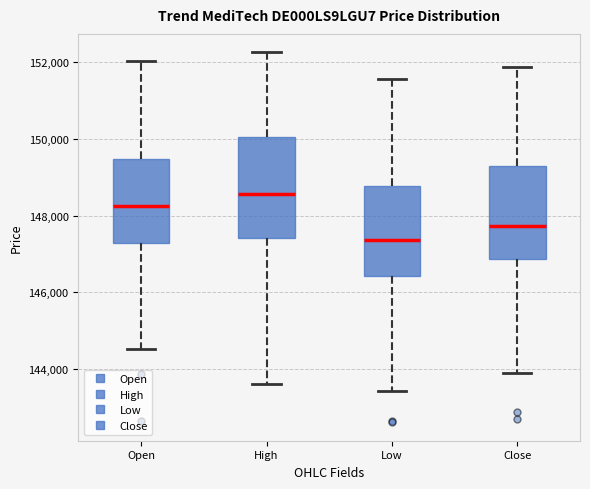

Where does the lower whisker of the box for High end on the y-axis? The values are not printed on the chart, so give them approximately, as read against the axis.

143600